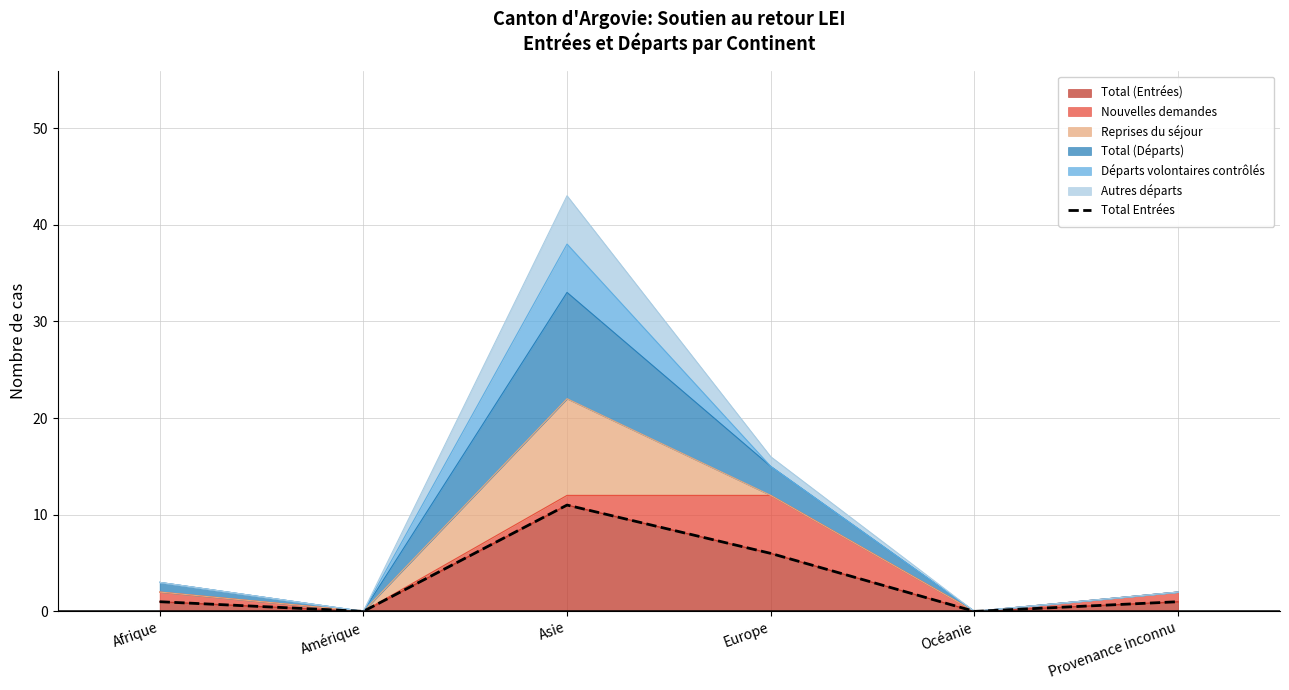

Where is the first local maximum?

Asie